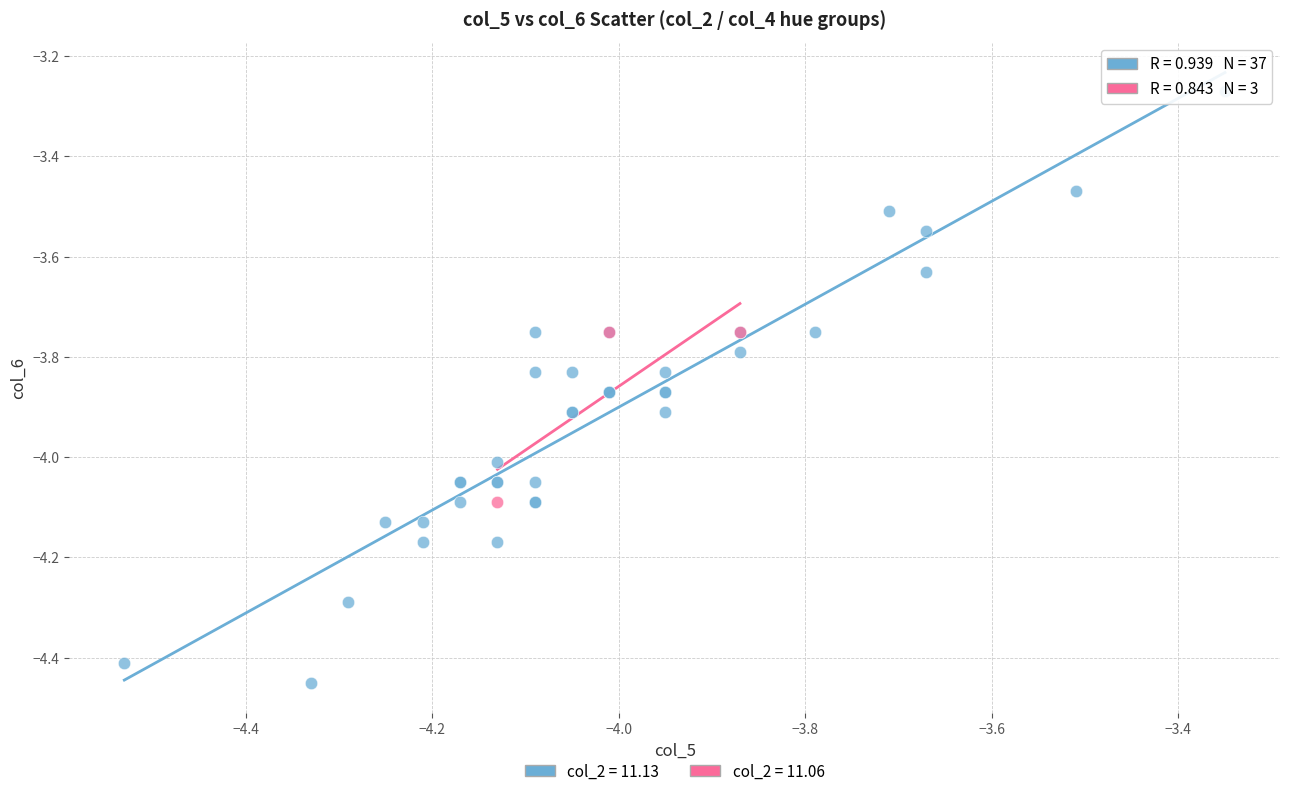

Which series has the widest spread of Y values?

col_2 = 11.13